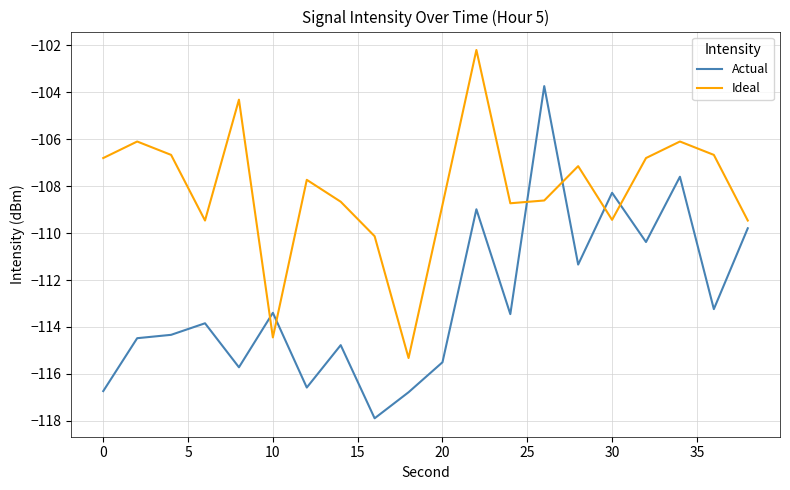

List the series in order of their overall mean, highest first.

Ideal, Actual